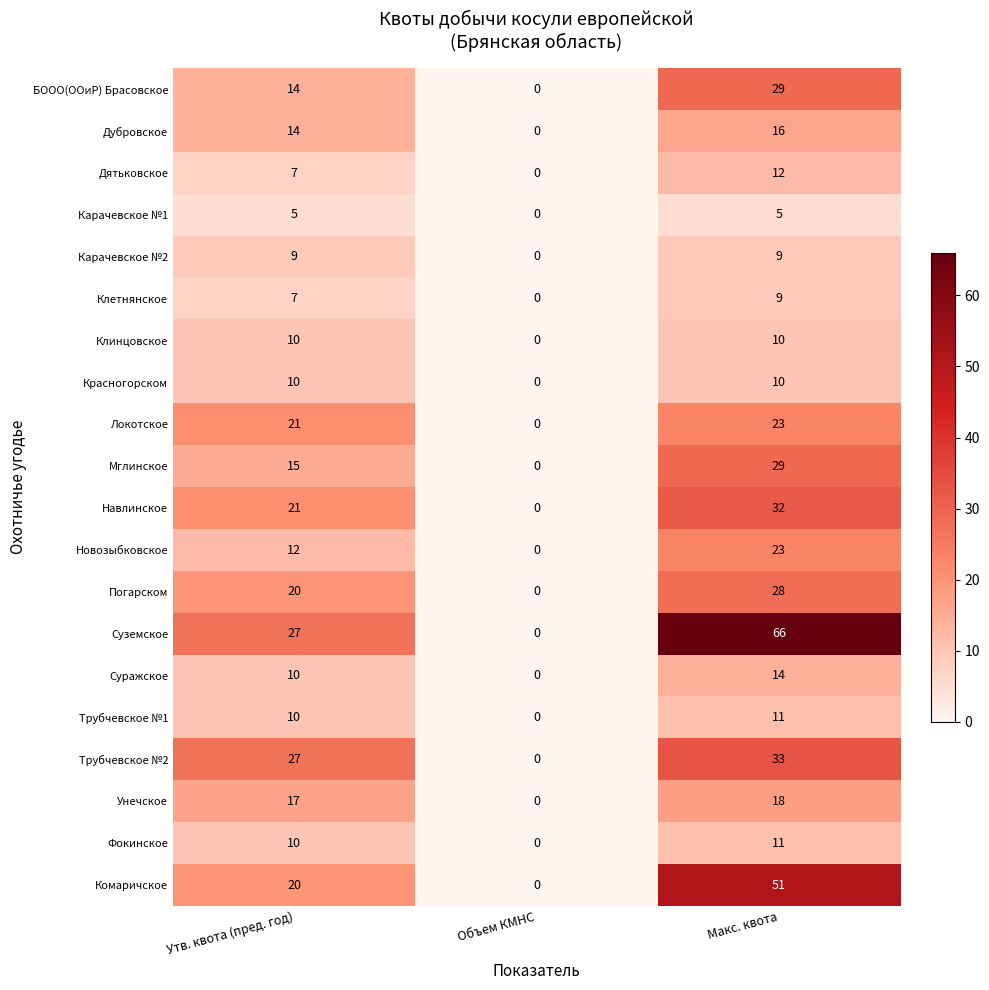

Count the number of categories in the chart.

3